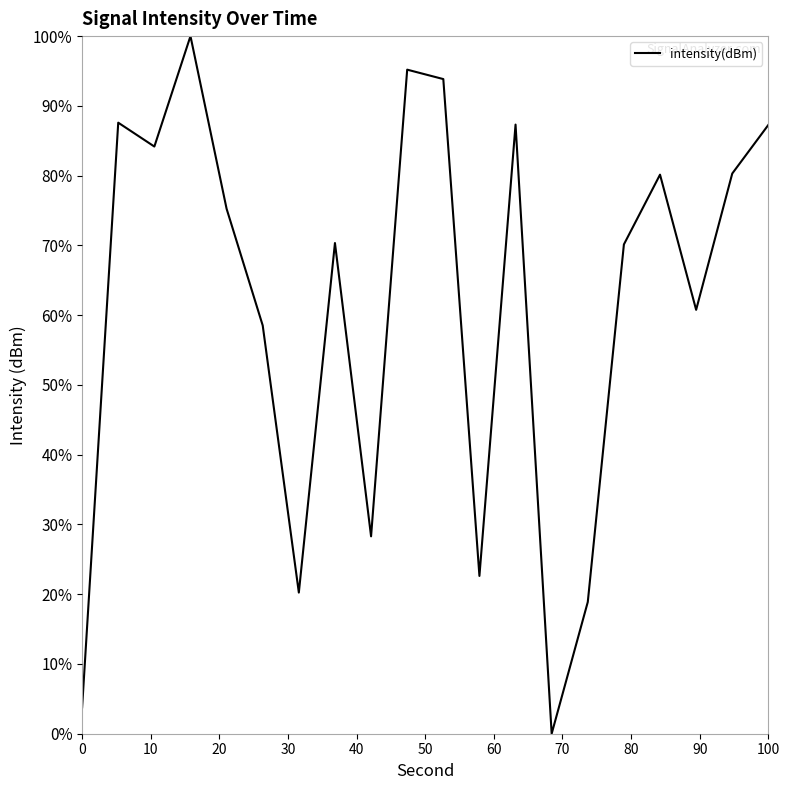

What is the greatest value displayed?

100.0